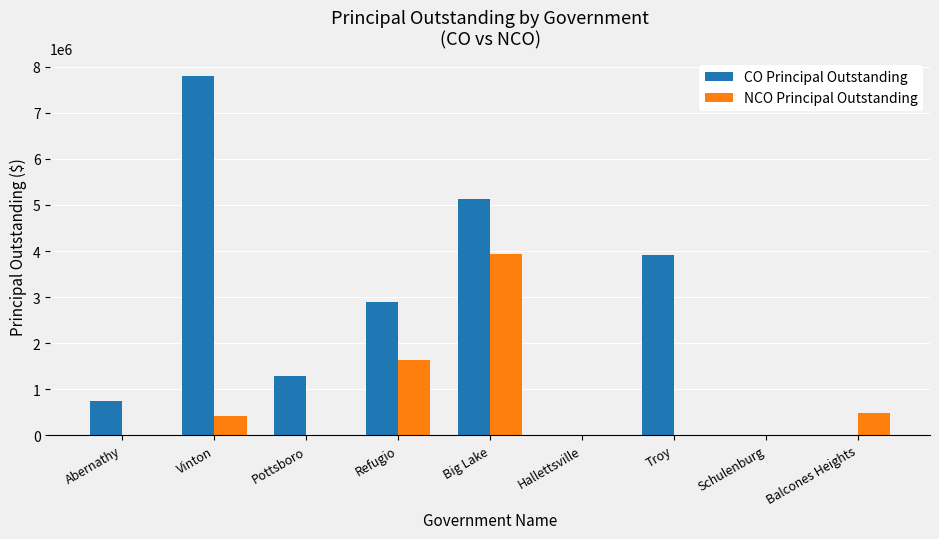

What is the sum of the CO Principal Outstanding values at Abernathy and Hallettsville?

751000